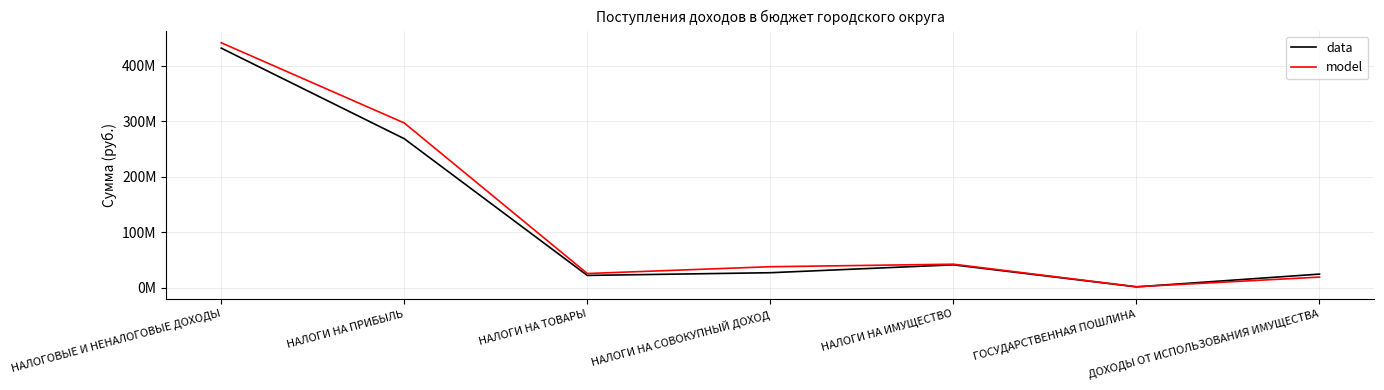

What is the difference between the model values at НАЛОГИ НА ТОВАРЫ and НАЛОГИ НА СОВОКУПНЫЙ ДОХОД?

12260998.9